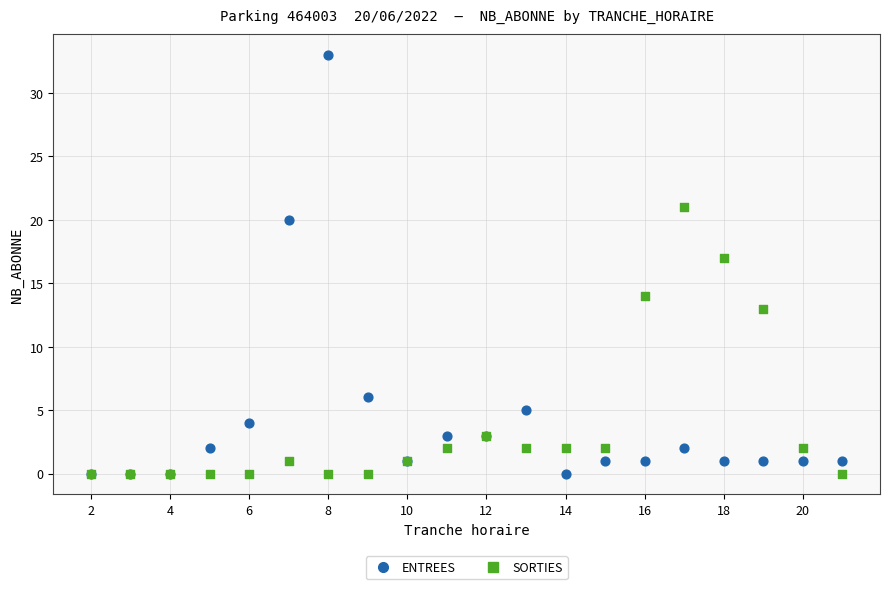

Across all series, what Y value is closest to 16?

17